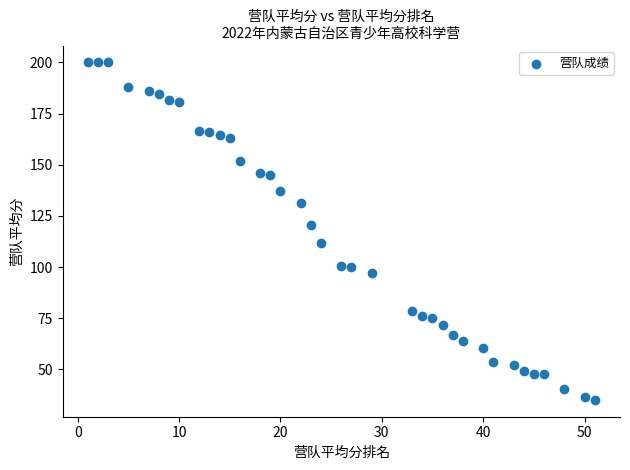

What is the range of Y values (max minus min)?

164.9